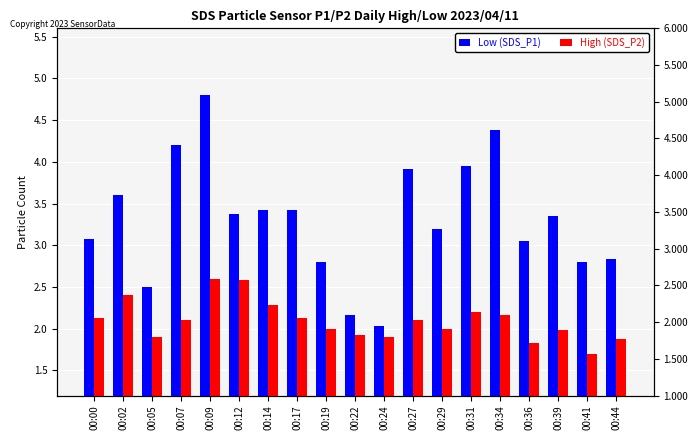

Rank the series by their average value, from lowest to highest.

High (SDS_P2), Low (SDS_P1)